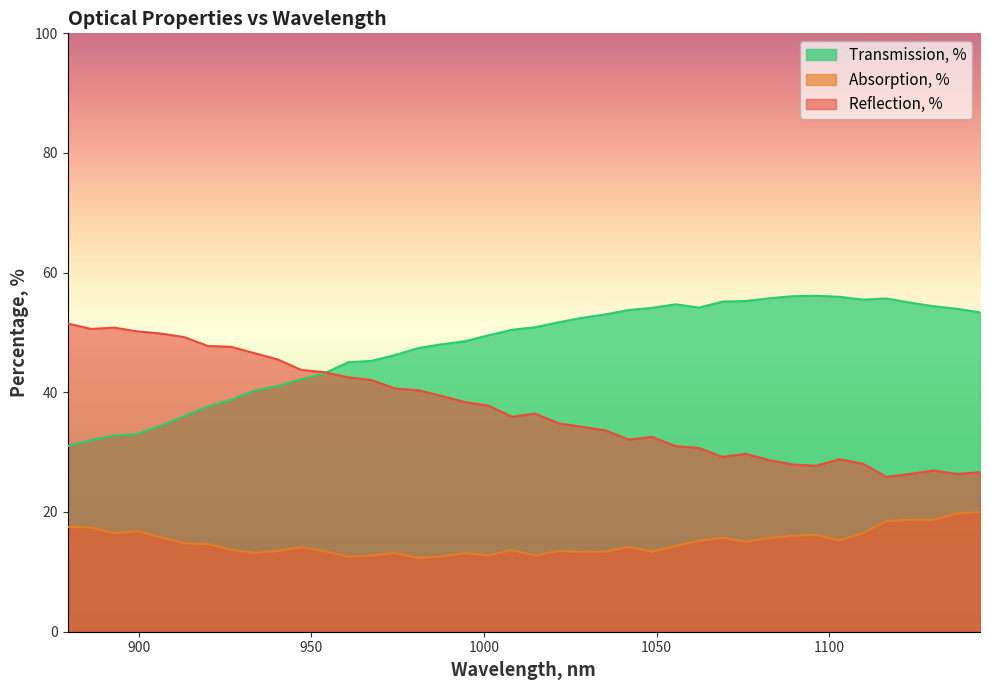

How many values in the Reflection, % series are below 36?

20